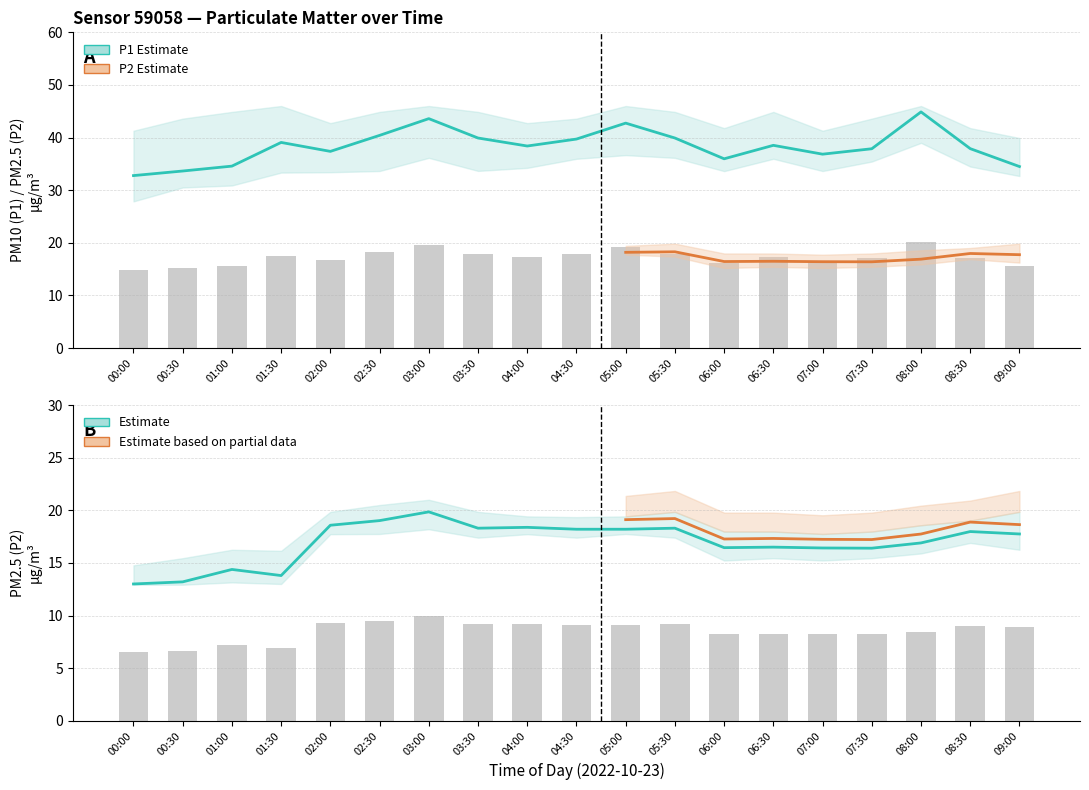

Does the chart contain stacked bars?

No